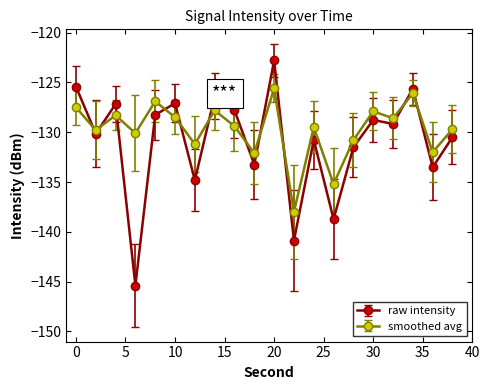

True or false: raw intensity has more than 2 interior local peaks.

True